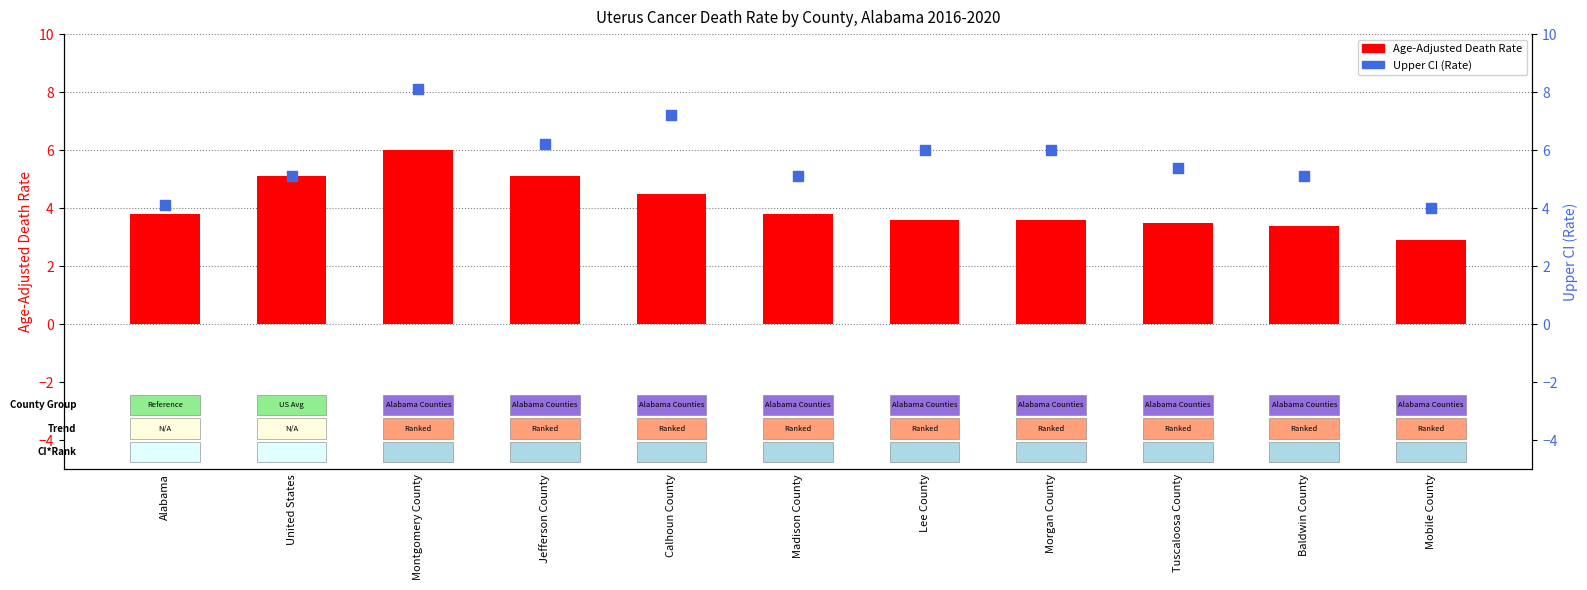

Is the value of Age-Adjusted Death Rate at United States greater than the value of Upper CI (Rate) at Jefferson County?

No